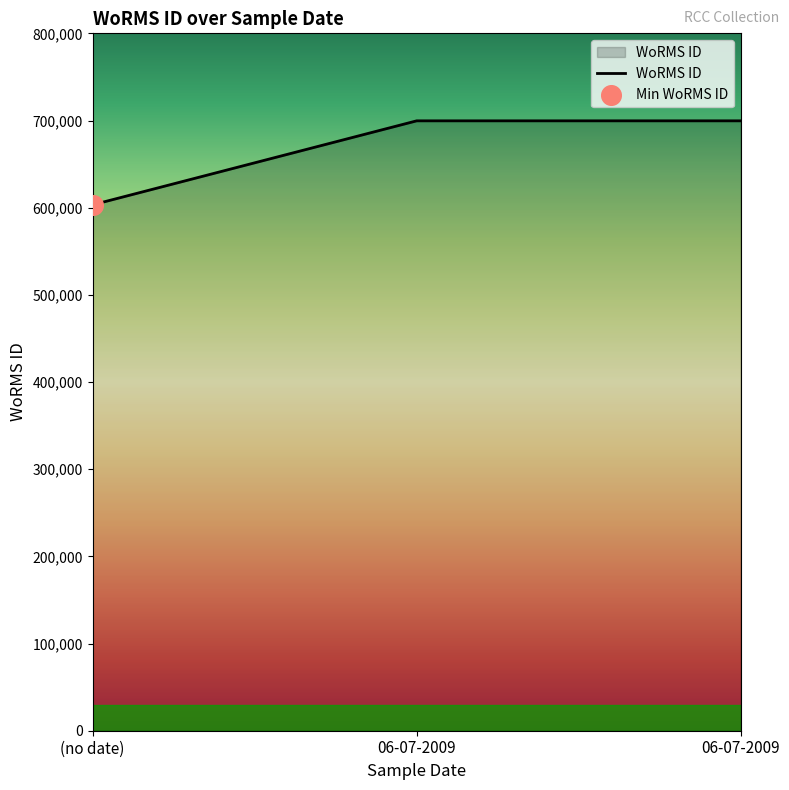

Between 06-07-2009 and 06-07-2009, which is larger?

06-07-2009